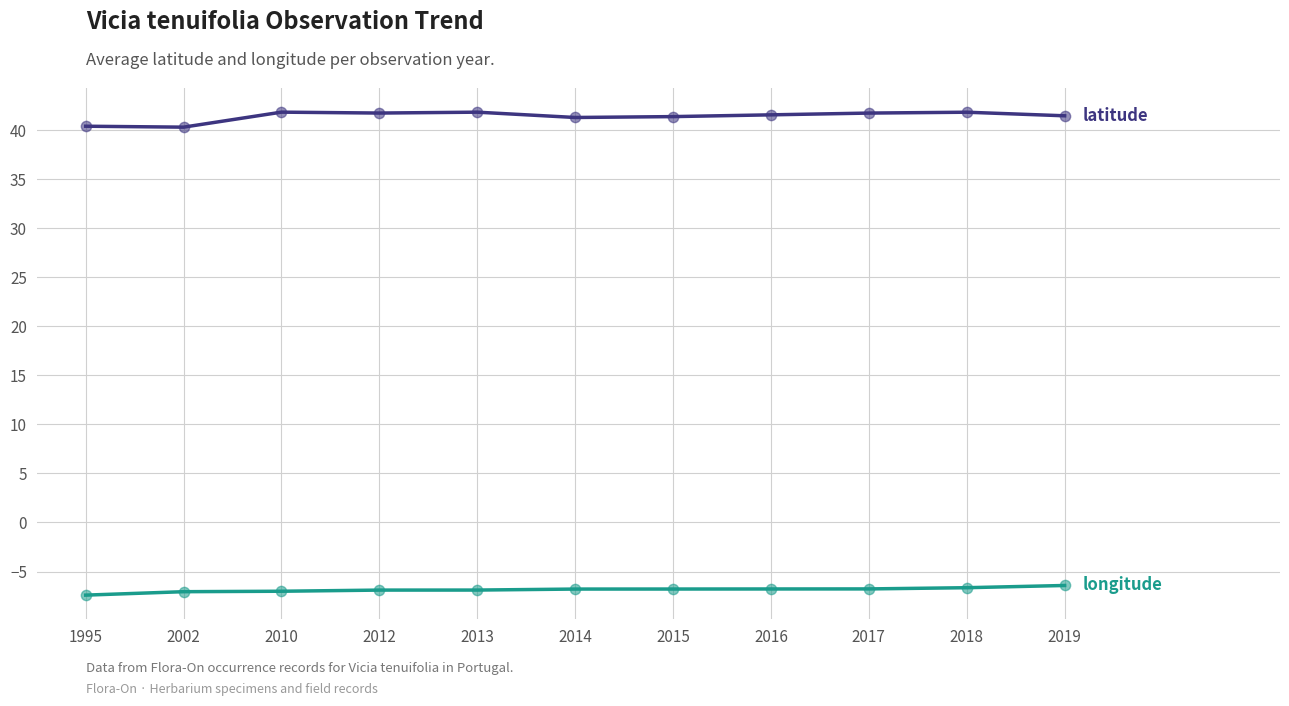

What is the total value across all series at 2017?

35.0